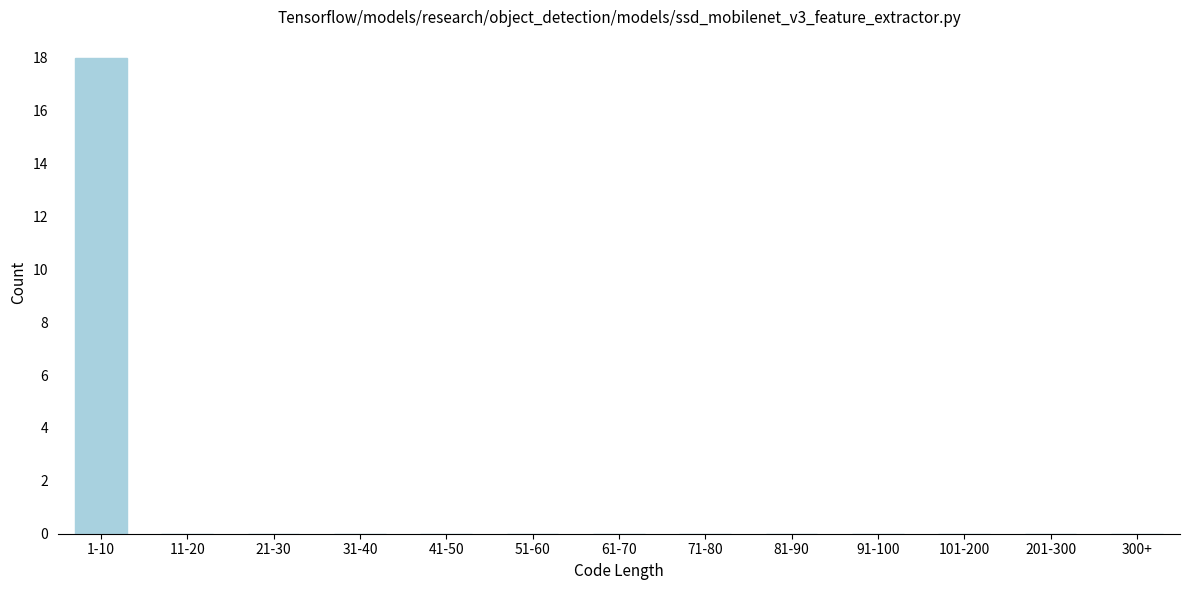

Reading right to left, what are all the values shown in this chart?

300+=0	201-300=0	101-200=0	91-100=0	81-90=0	71-80=0	61-70=0	51-60=0	41-50=0	31-40=0	21-30=0	11-20=0	1-10=18